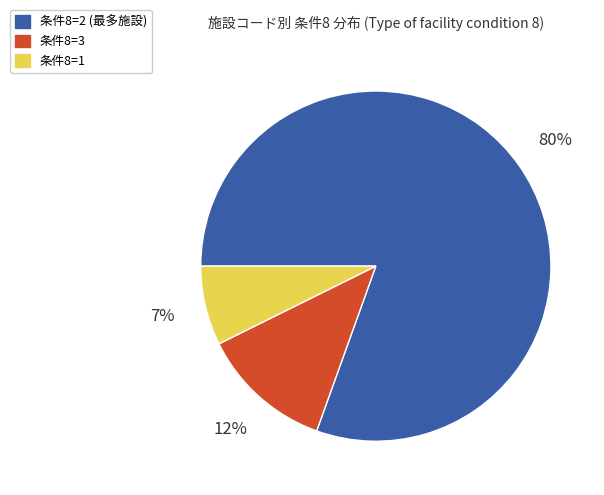

How many slices are in this pie chart?

3